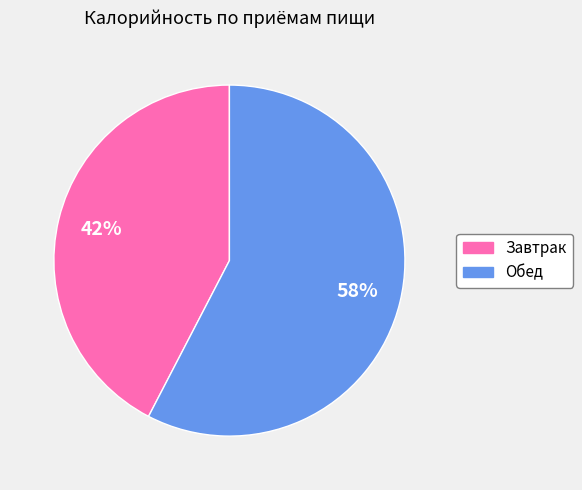

Which slice is the smallest?

Завтрак